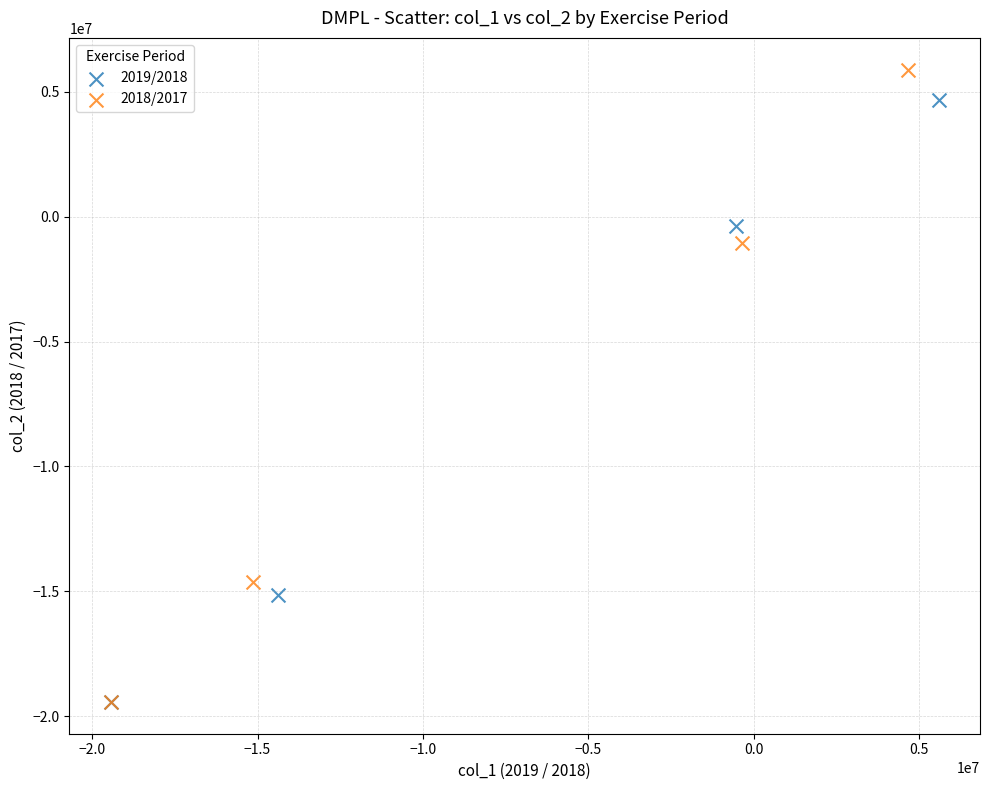

Which series reaches the maximum Y coordinate?

2018/2017